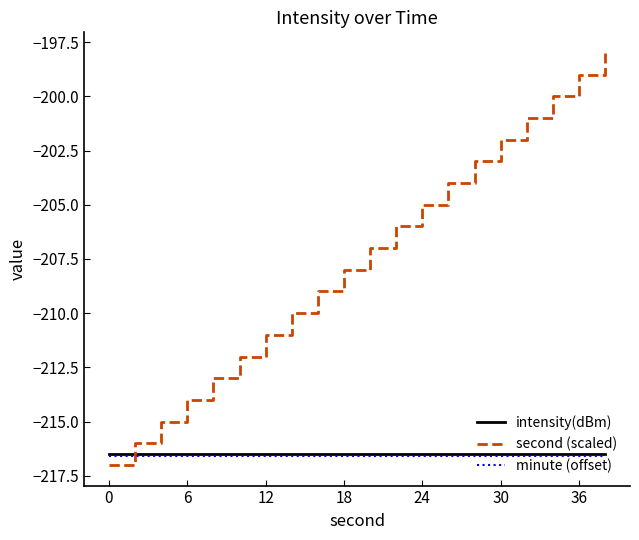

Which series has the largest total across all categories?

second (scaled)